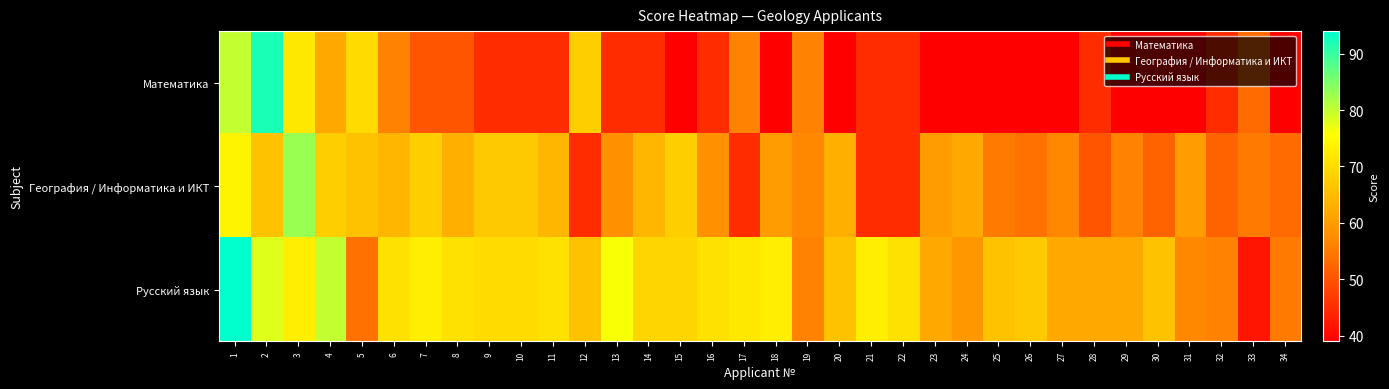

Between 21 and 17, which is larger?

17